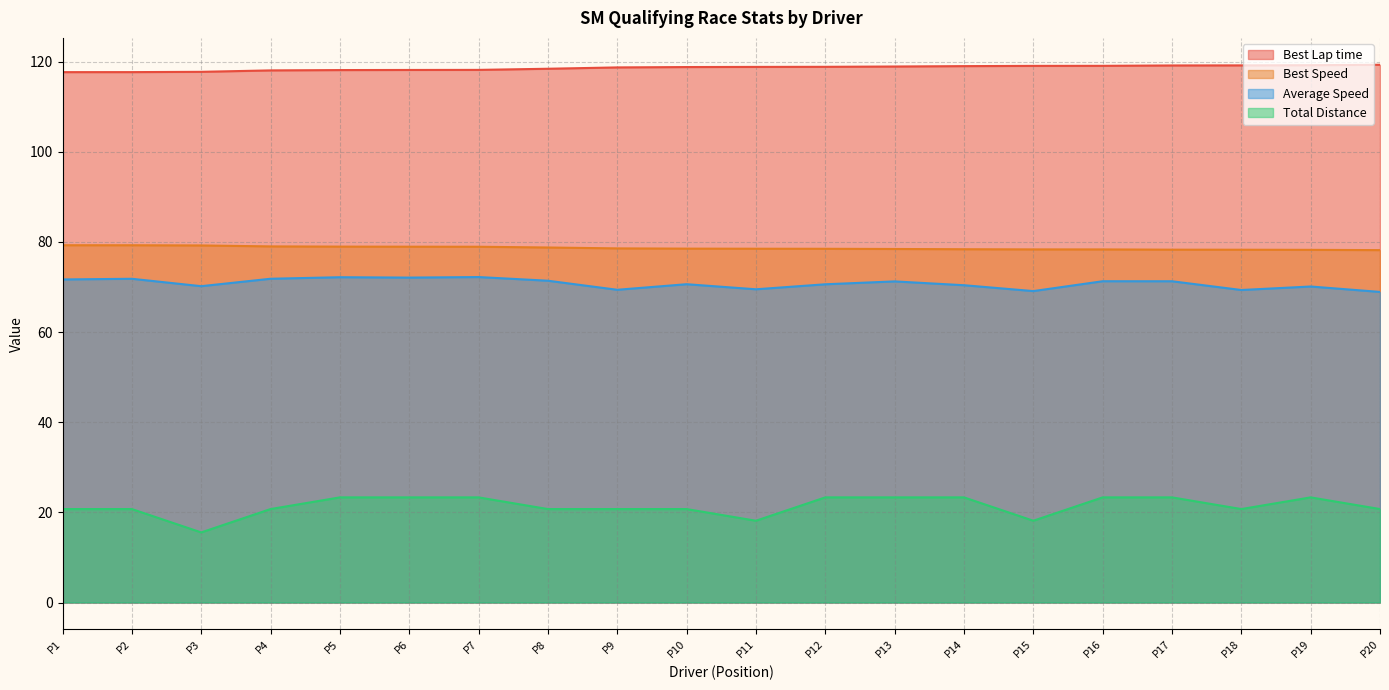

What value does the Best Speed series have at P3?

79.2